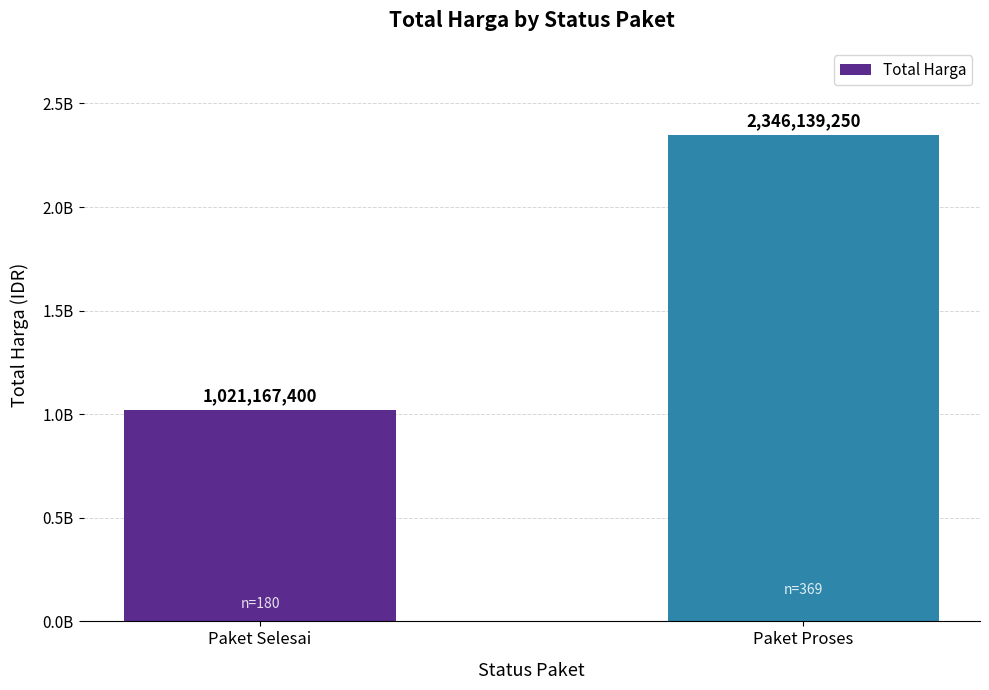

Are the bars horizontal?

No